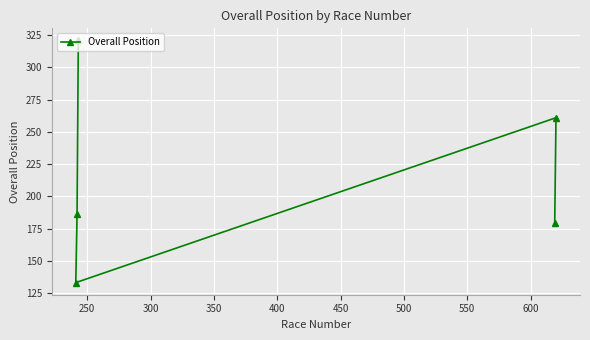

What is the maximum value shown in the chart?

321